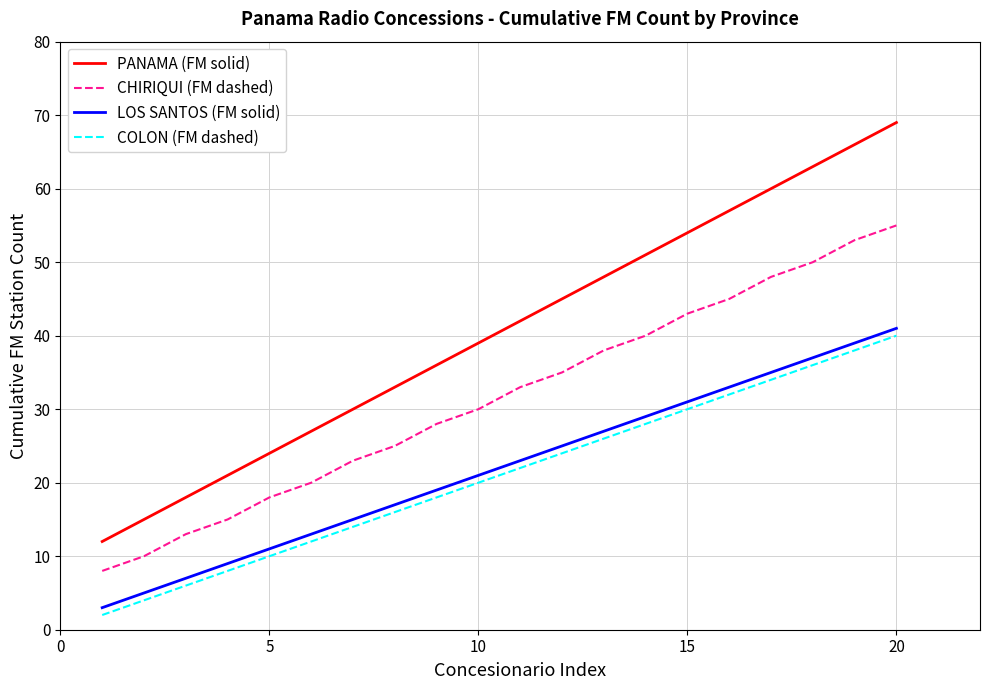

Which series has the widest spread of values?

PANAMA (FM solid)